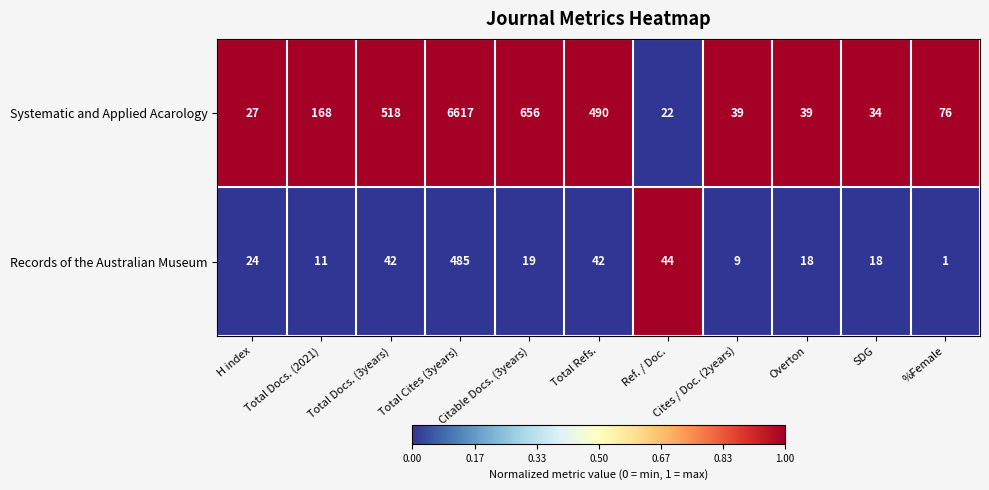

Which series has the largest total across all categories?

Systematic and Applied Acarology